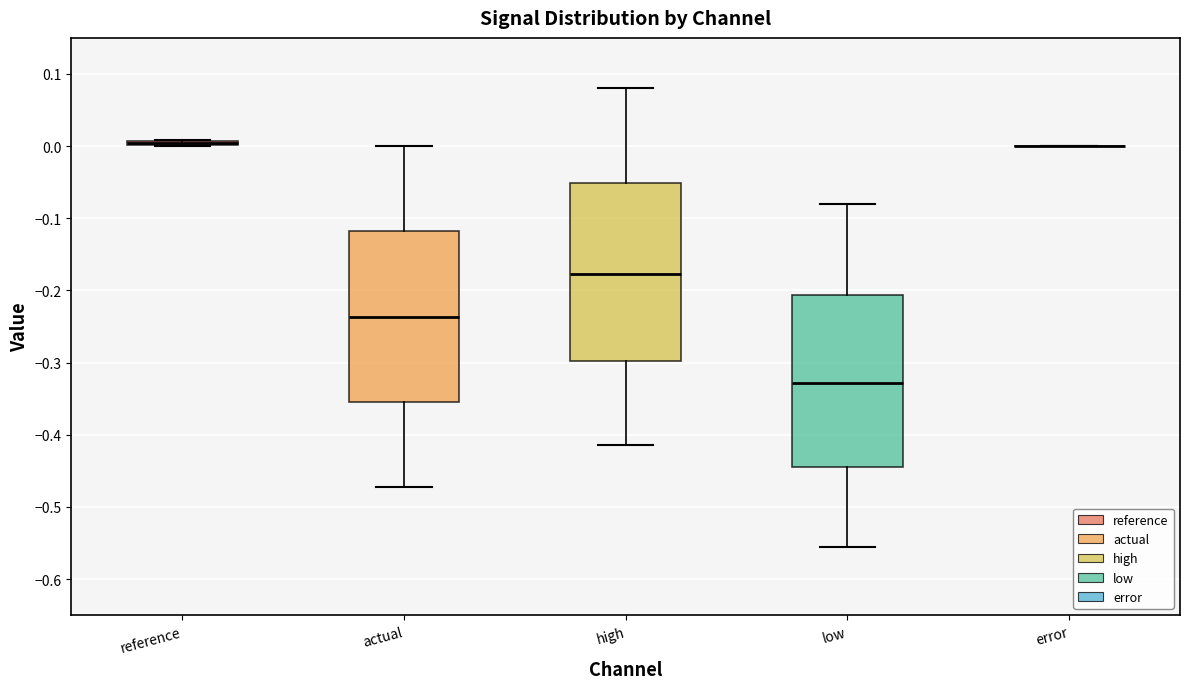

Reading left to right, transcribe this box plot: for each box, give where its median line is, the range the box spans, and where its two whiskers end, as read against the y-axis. The values are not printed on the chart, so give them approximately, as read against the axis.

reference: box collapsed to a line at 0.00, whiskers 0.00 to 0.01
actual: median -0.24, box -0.35 to -0.12, whiskers -0.47 to 0.00
high: median -0.18, box -0.30 to -0.05, whiskers -0.41 to 0.08
low: median -0.33, box -0.44 to -0.21, whiskers -0.56 to -0.08
error: box collapsed to a line at 0.00, whiskers 0.00 to 0.00